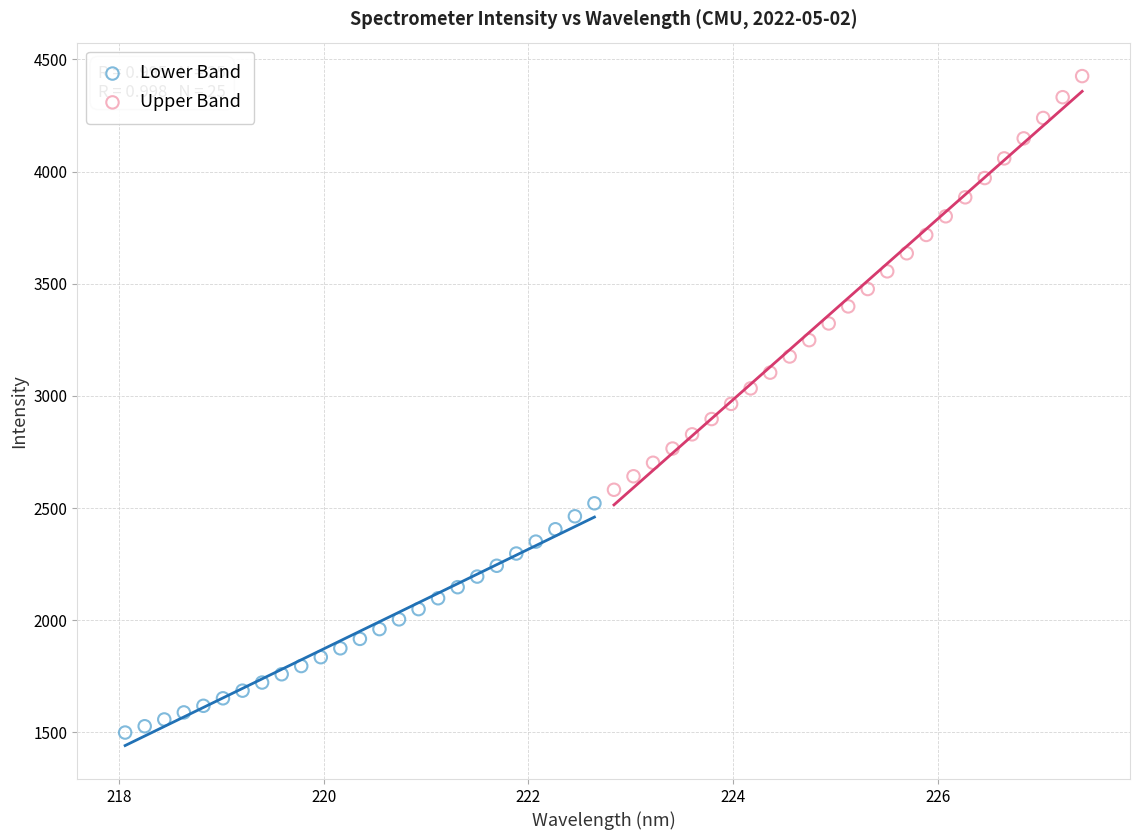

Which series has the widest spread of Y values?

Upper Band